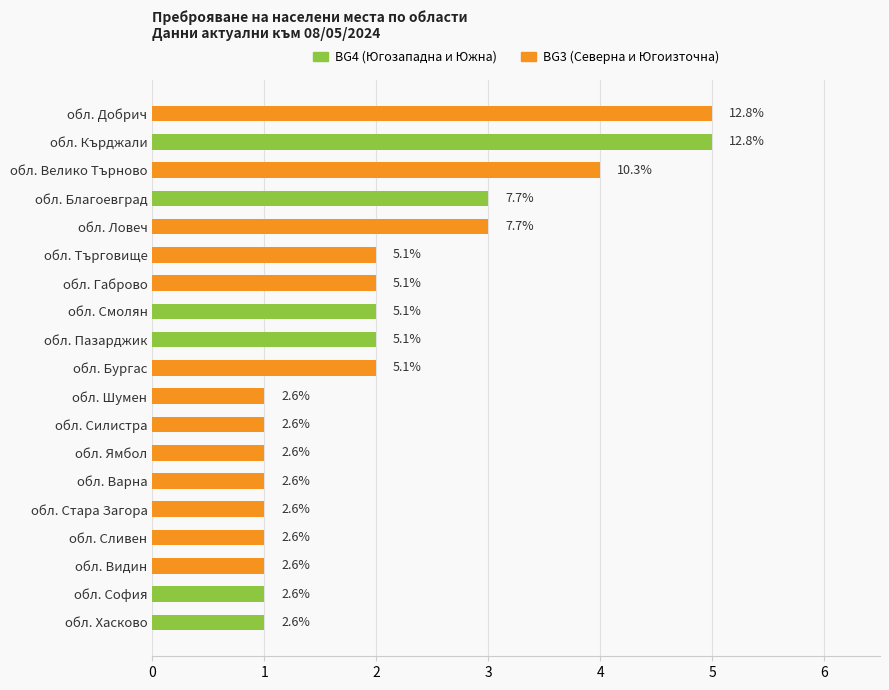

What are all the series names shown in the legend?

BG4 (Югозападна и Южна), BG3 (Северна и Югоизточна)